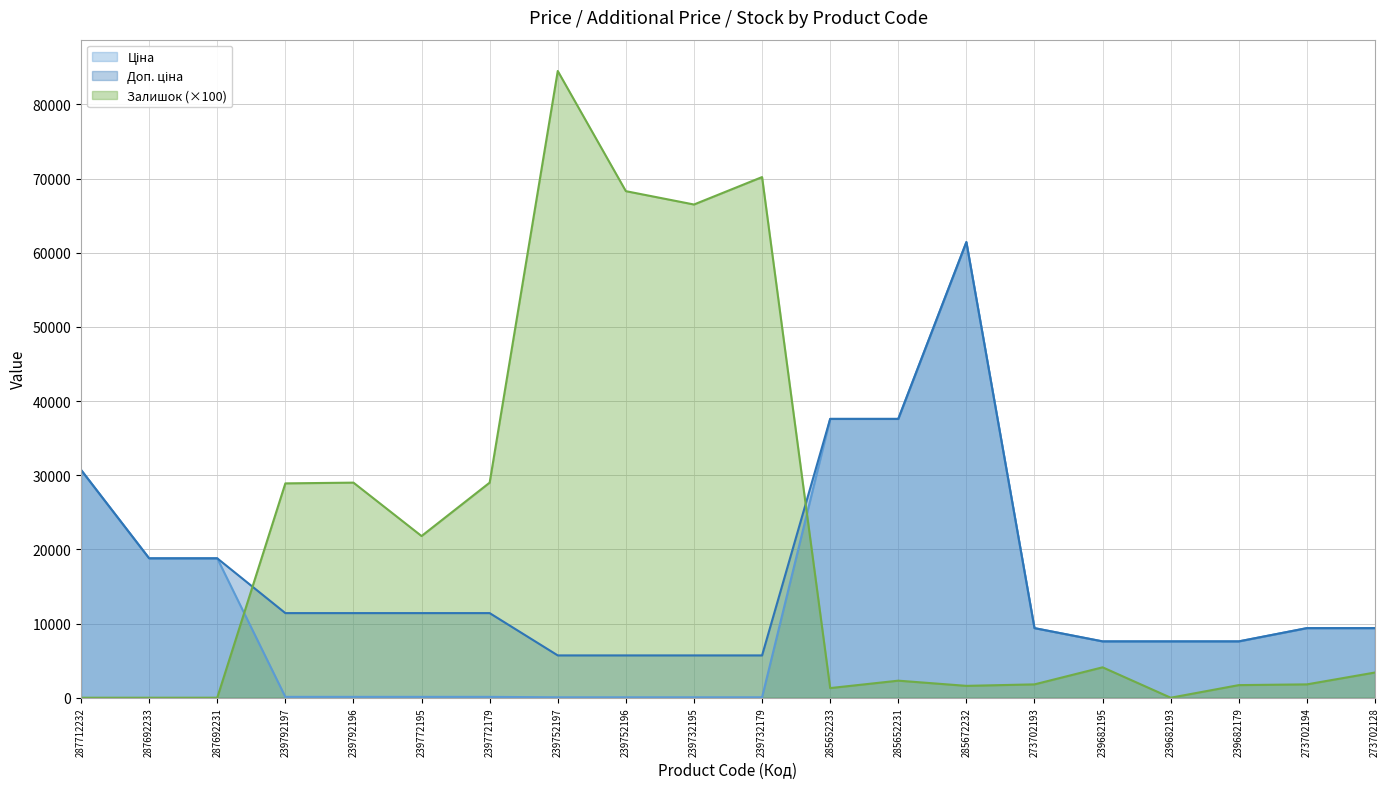

Is it true that Доп. ціна equals 5586.8 at 239772195?

False